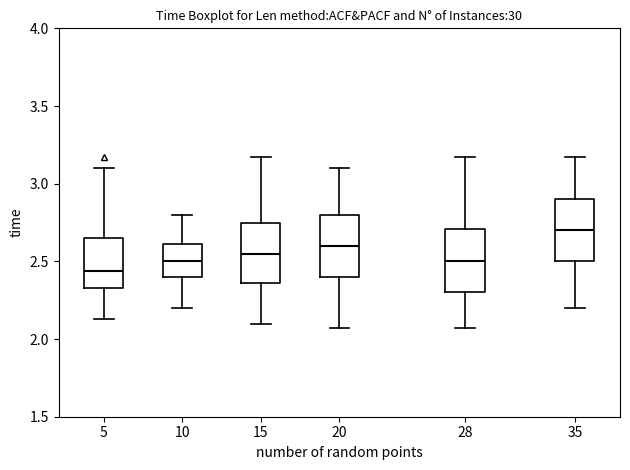

Reading left to right, read every box against the y-axis: the position of its median line, the range the box covers, and the ends of its whiskers. The values are not printed on the chart, so give them approximately, as read against the axis.

5: median 2.45, box 2.35 to 2.65, whiskers 2.15 to 3.10
10: median 2.50, box 2.40 to 2.60, whiskers 2.20 to 2.80
15: median 2.55, box 2.35 to 2.75, whiskers 2.10 to 3.15
20: median 2.60, box 2.40 to 2.80, whiskers 2.05 to 3.10
28: median 2.50, box 2.30 to 2.70, whiskers 2.05 to 3.15
35: median 2.70, box 2.50 to 2.90, whiskers 2.20 to 3.15